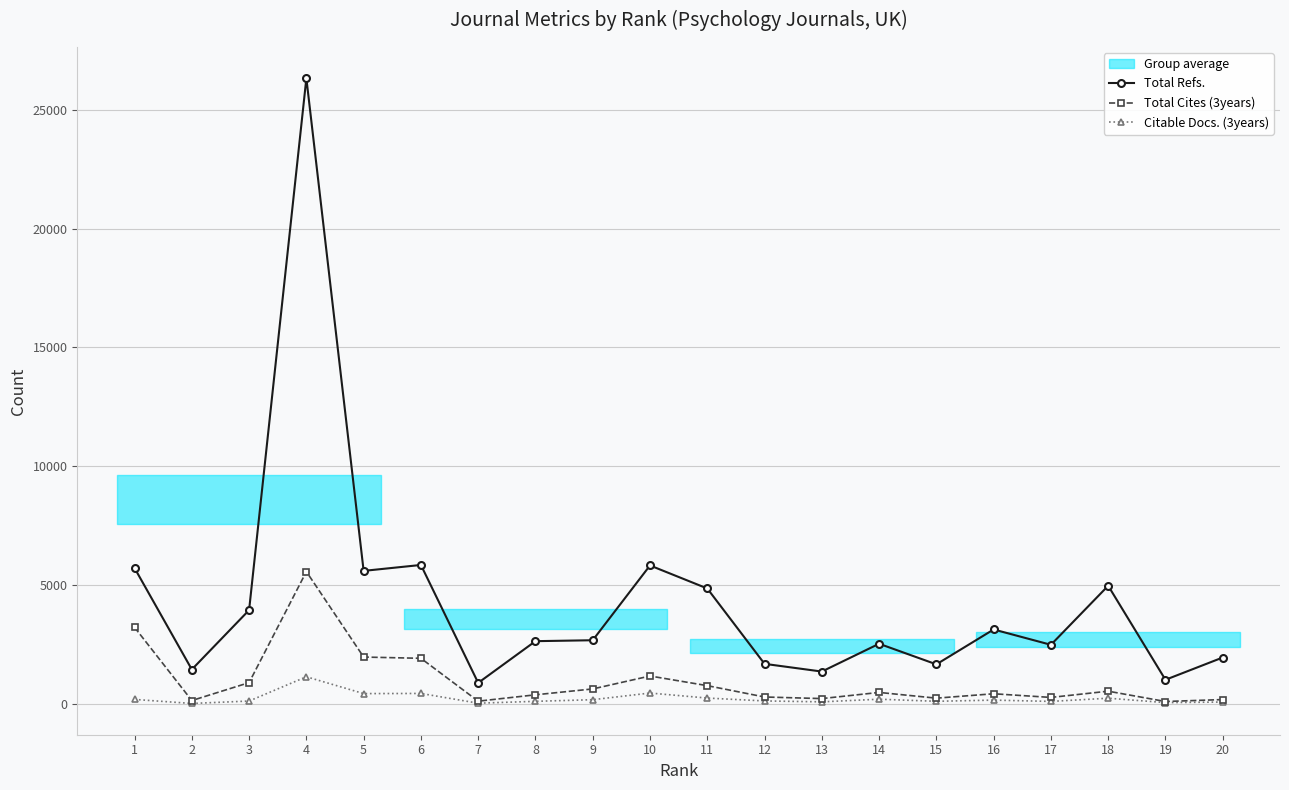

Where is Total Refs. nearest to the value 13606?

6